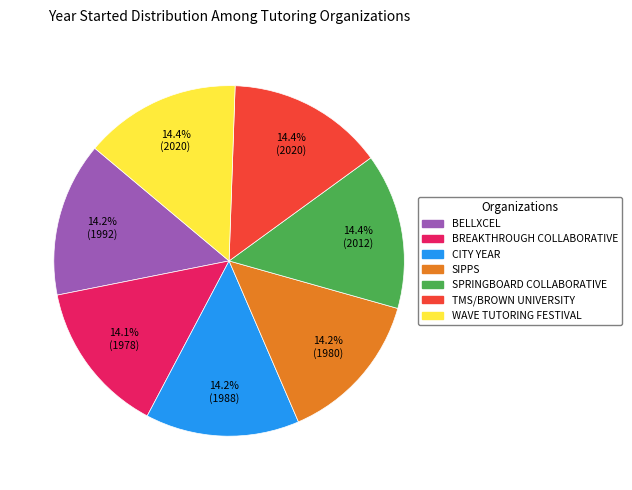

Count the number of slices in the pie.

7